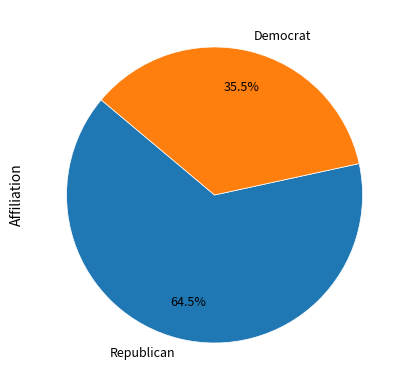

Combined, do Democrat and Republican account for over 50%?

Yes